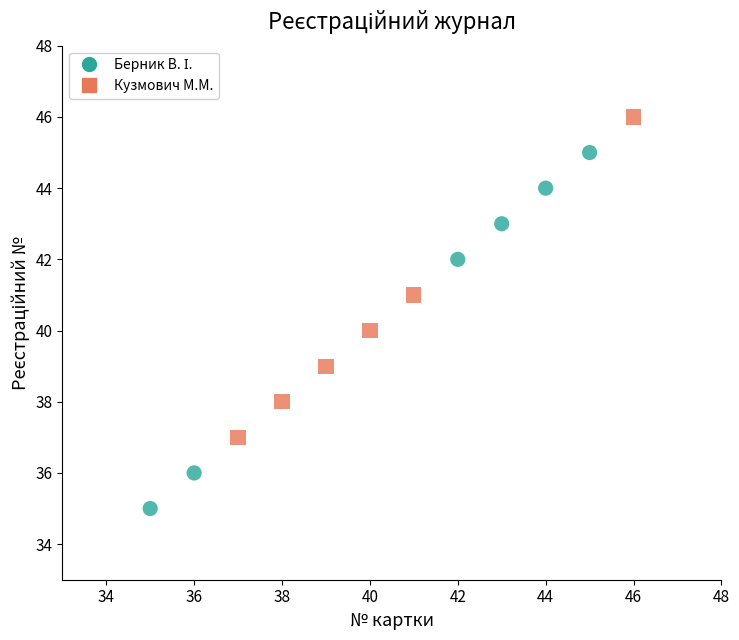

Which series contains the highest Y value?

Кузмович М.М.